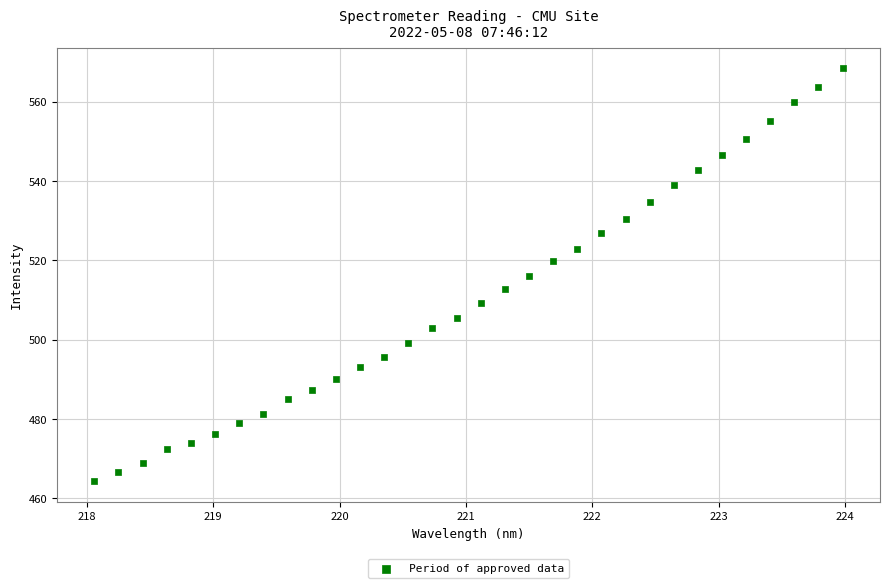

What is the range of Y values (max minus min)?

104.1